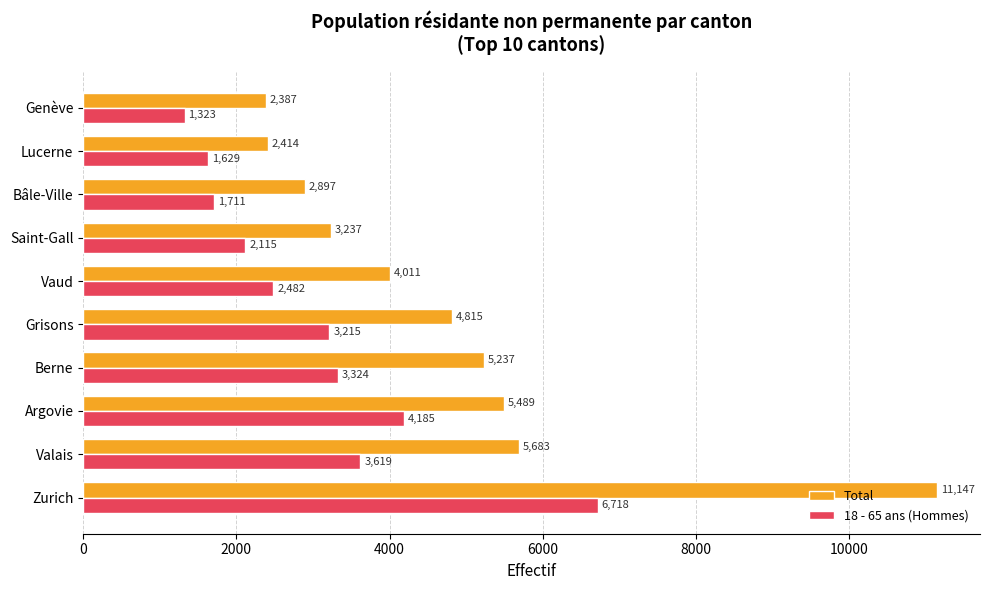

Which series changed the most between Argovie and Berne?

18 - 65 ans (Hommes)